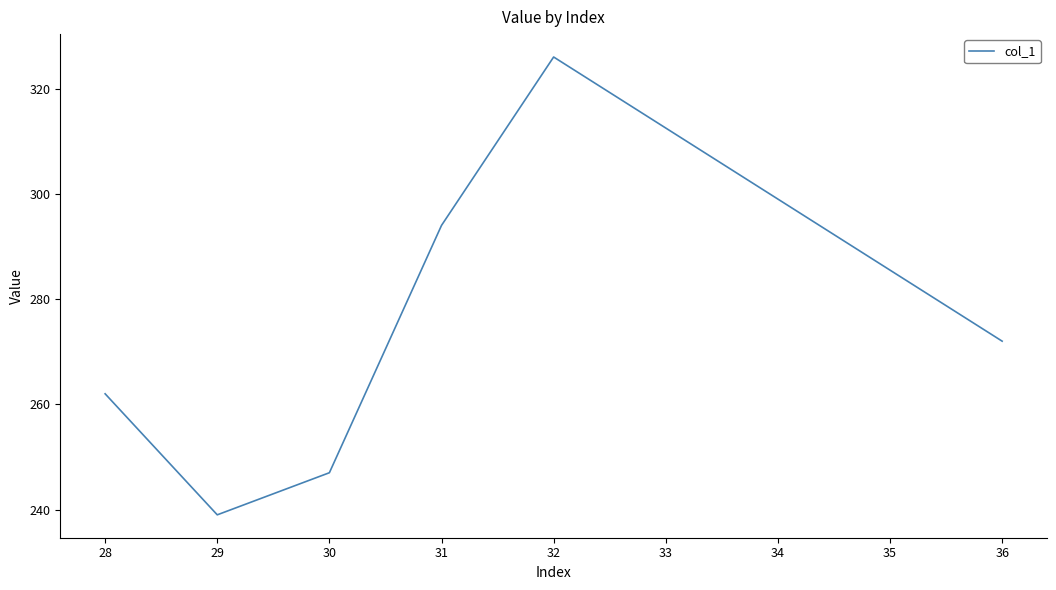

Is this an area chart (filled region under the line)?

No